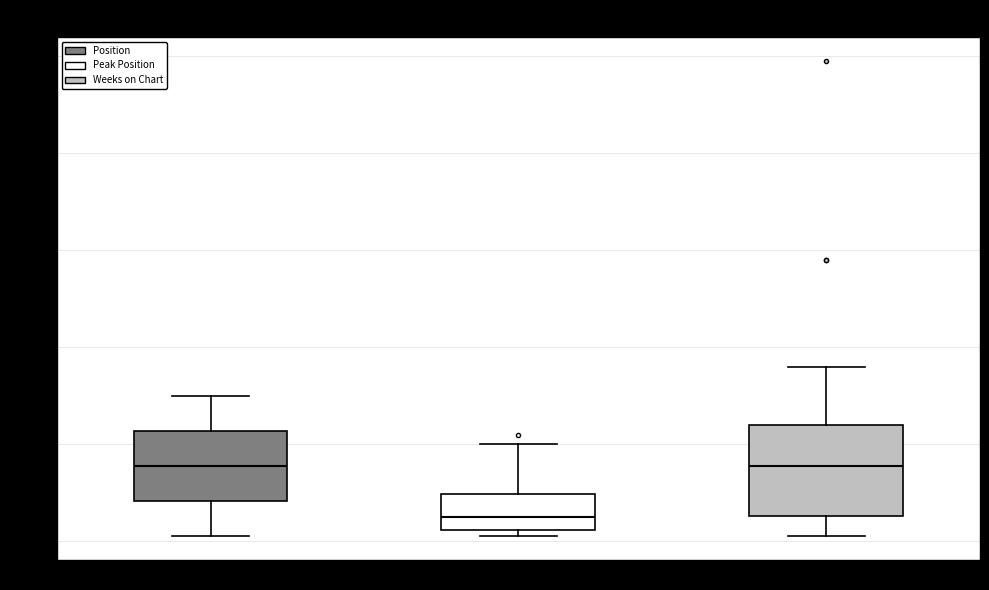

Which box is the tallest, from its lower edge to its upper edge?

Weeks on Chart